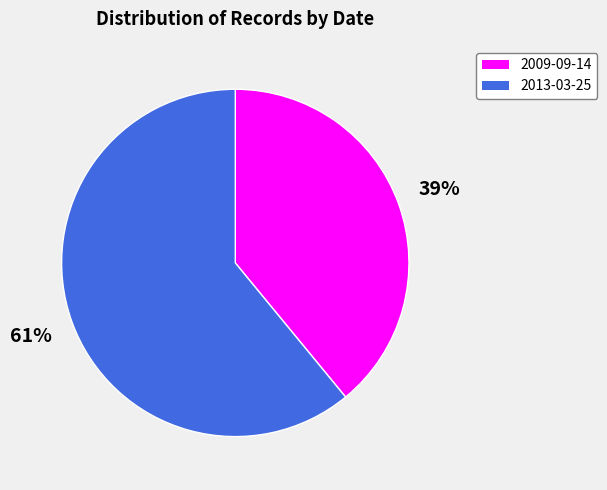

Which has a higher value, 2013-03-25 or 2009-09-14?

2013-03-25